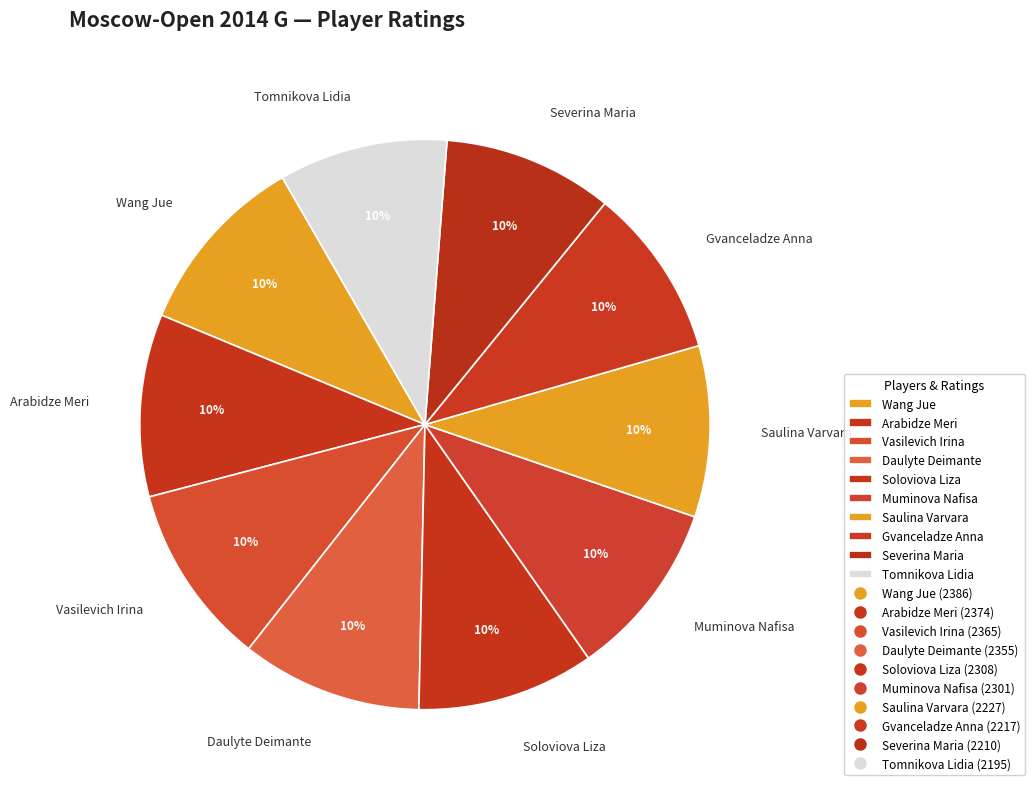

Is it true that Arabidze Meri is 23% of the pie?

False